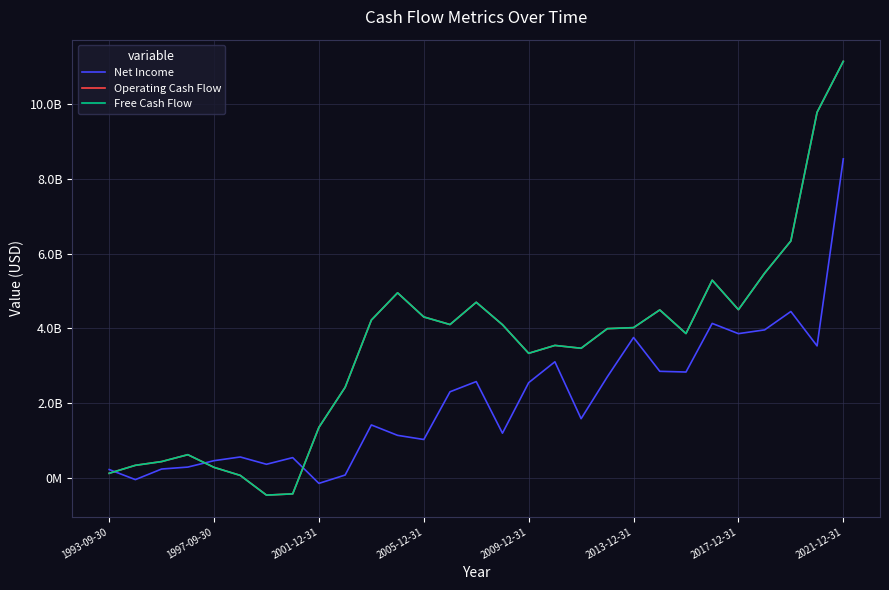

Which series has the largest range (max minus min)?

Operating Cash Flow